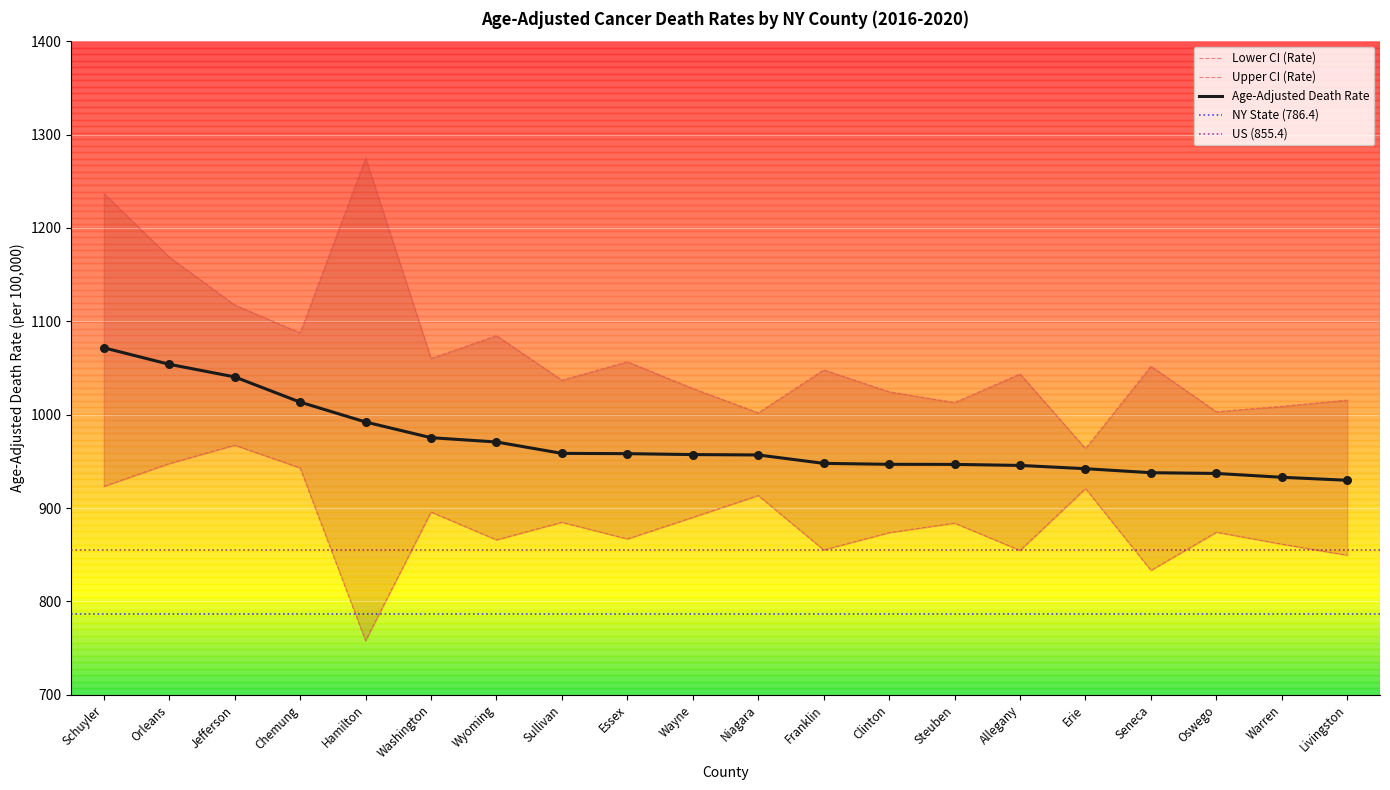

Is it true that Age-Adjusted Death Rate equals 376.3 at Sullivan?

False